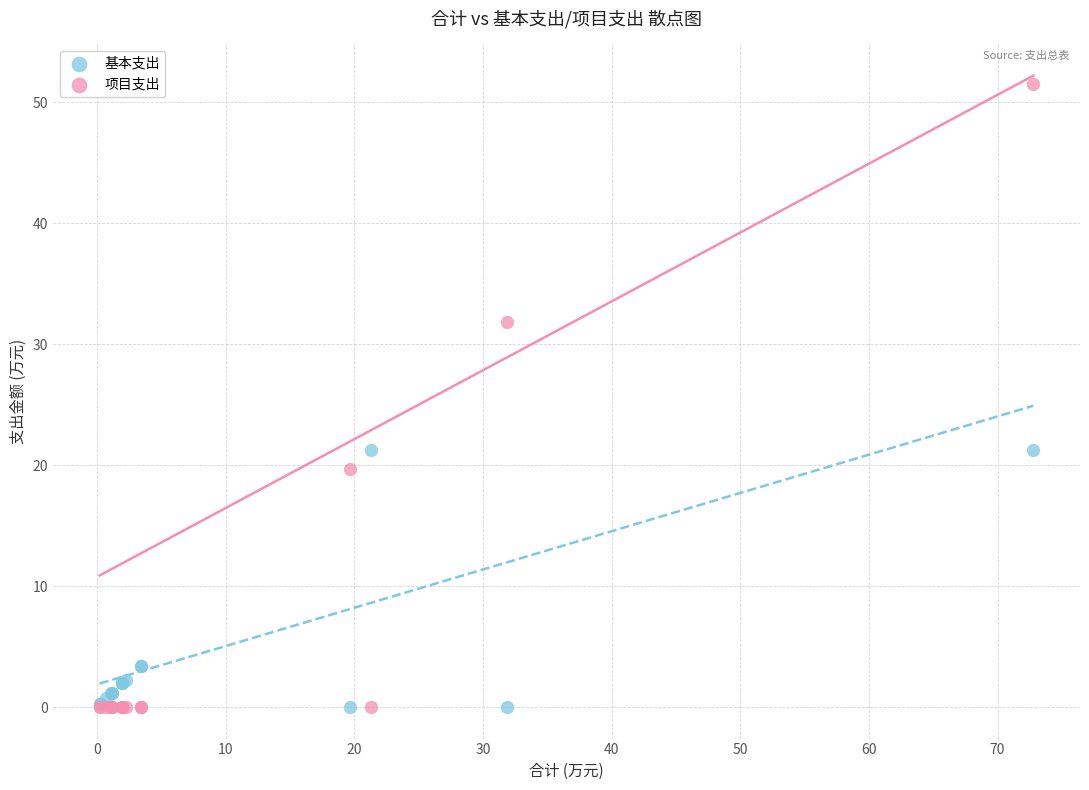

Which series contains the highest Y value?

项目支出